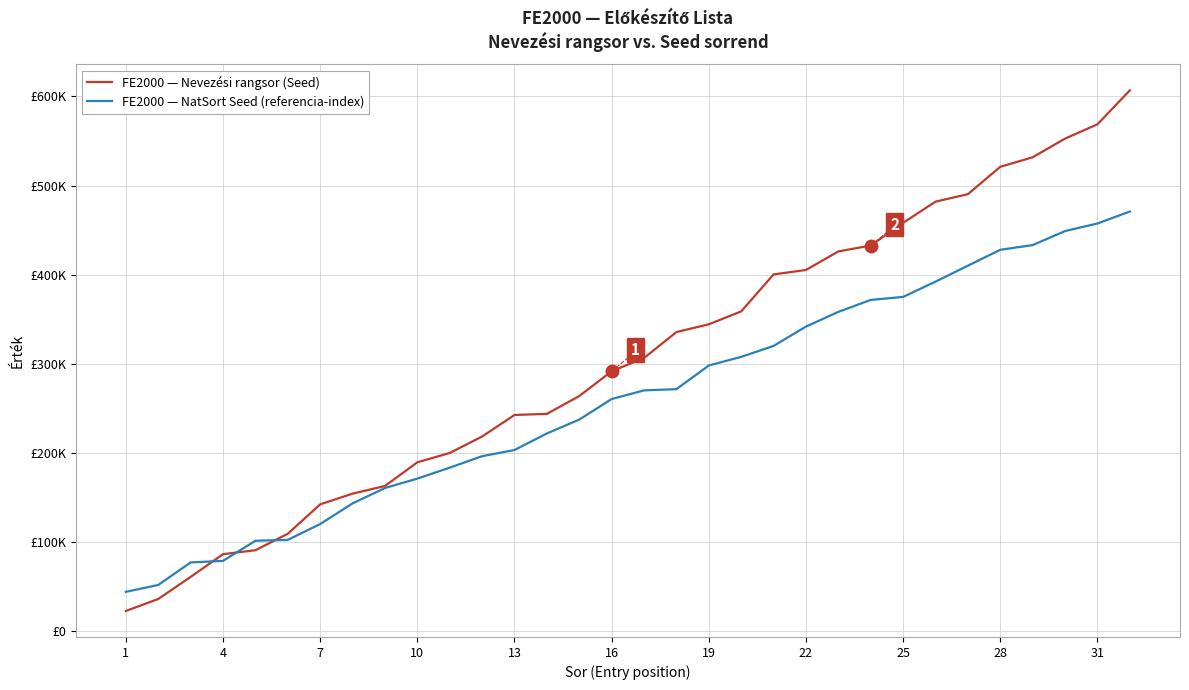

True or false: FE2000 — NatSort Seed (referencia-index) has more than 2 interior local peaks.

False